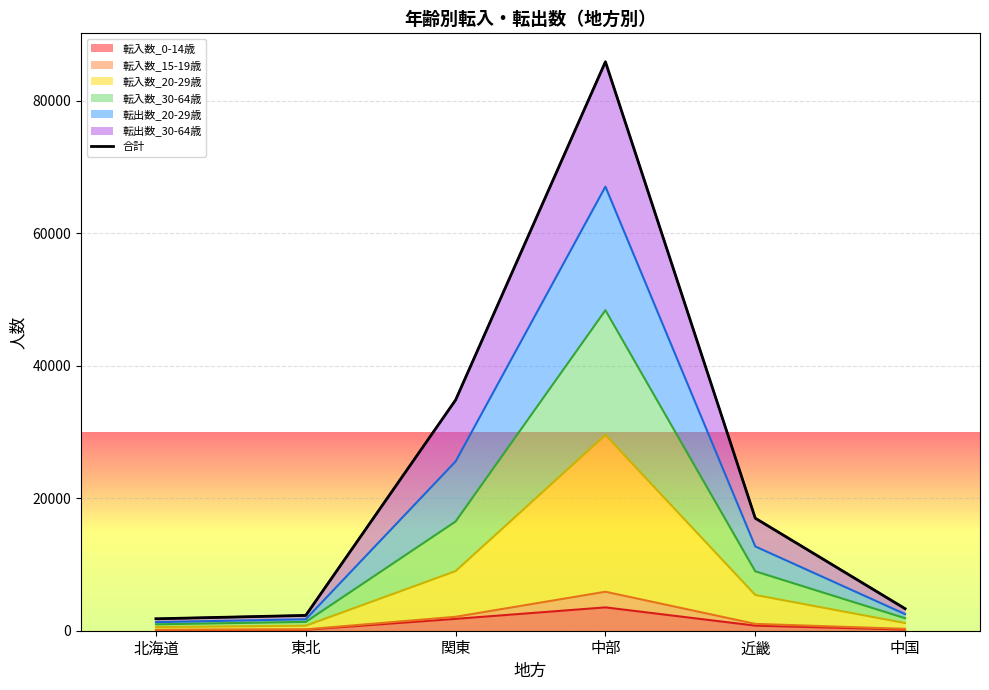

What is the difference between the values at 関東 and 北海道?

33035